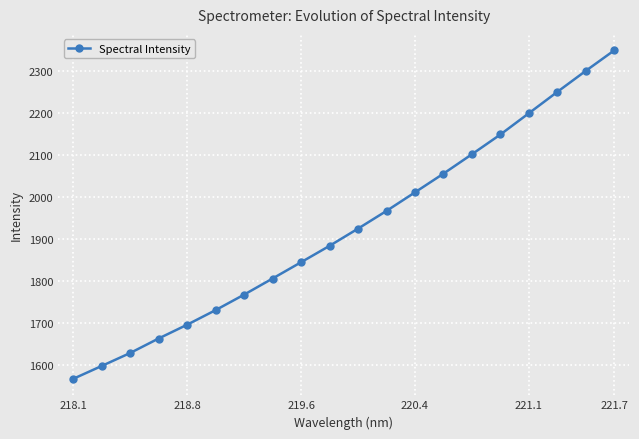

True or false: there are more than 2 points higher than both neighbors.

False